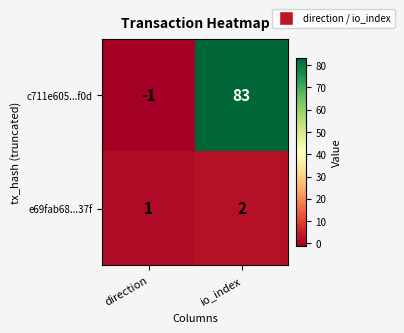

Reading right to left, extract all data points from this chart.

c711e605...f0d: io_index=83	direction=-1
e69fab68...37f: io_index=2	direction=1